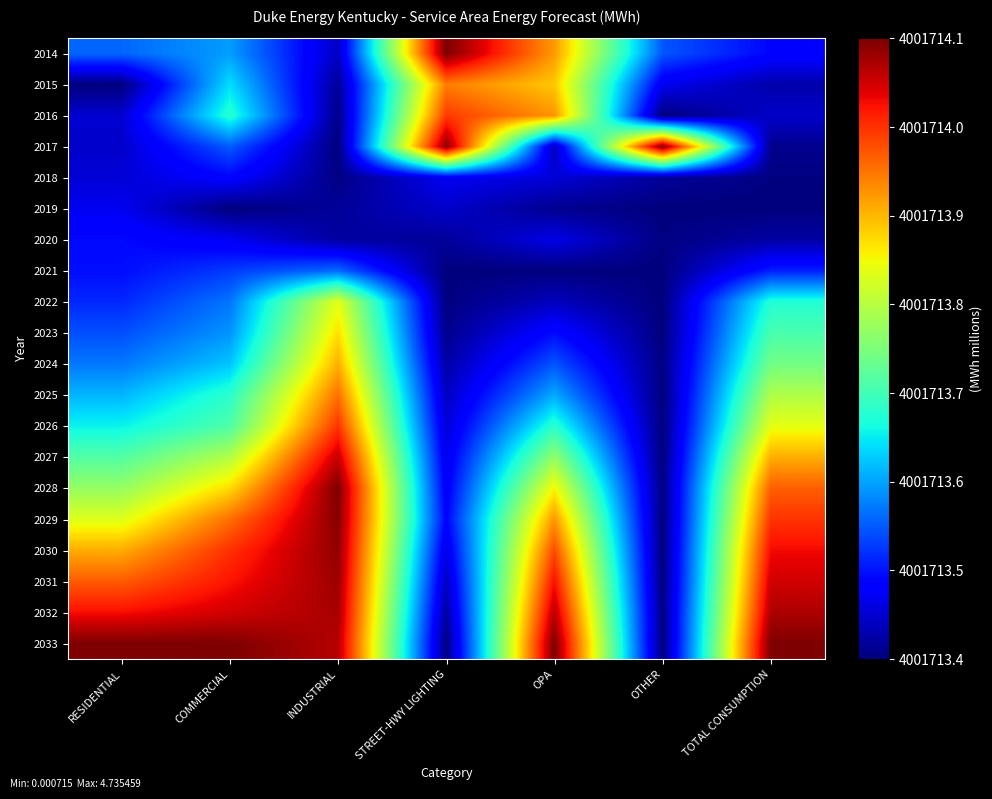

At which category does the chart reach its peak across all series?

STREET-HWY LIGHTING